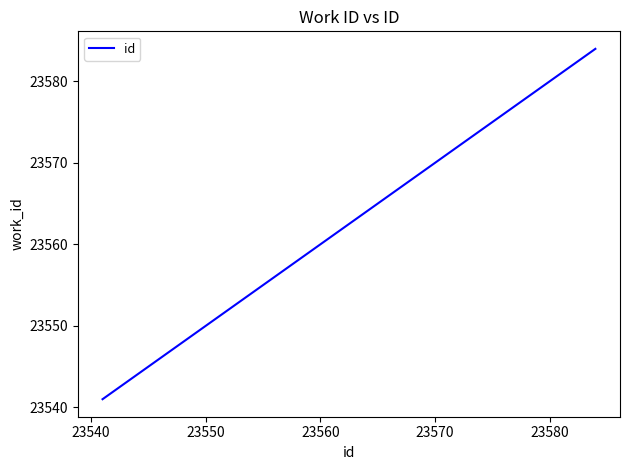

What is the maximum value shown in the chart?

23584